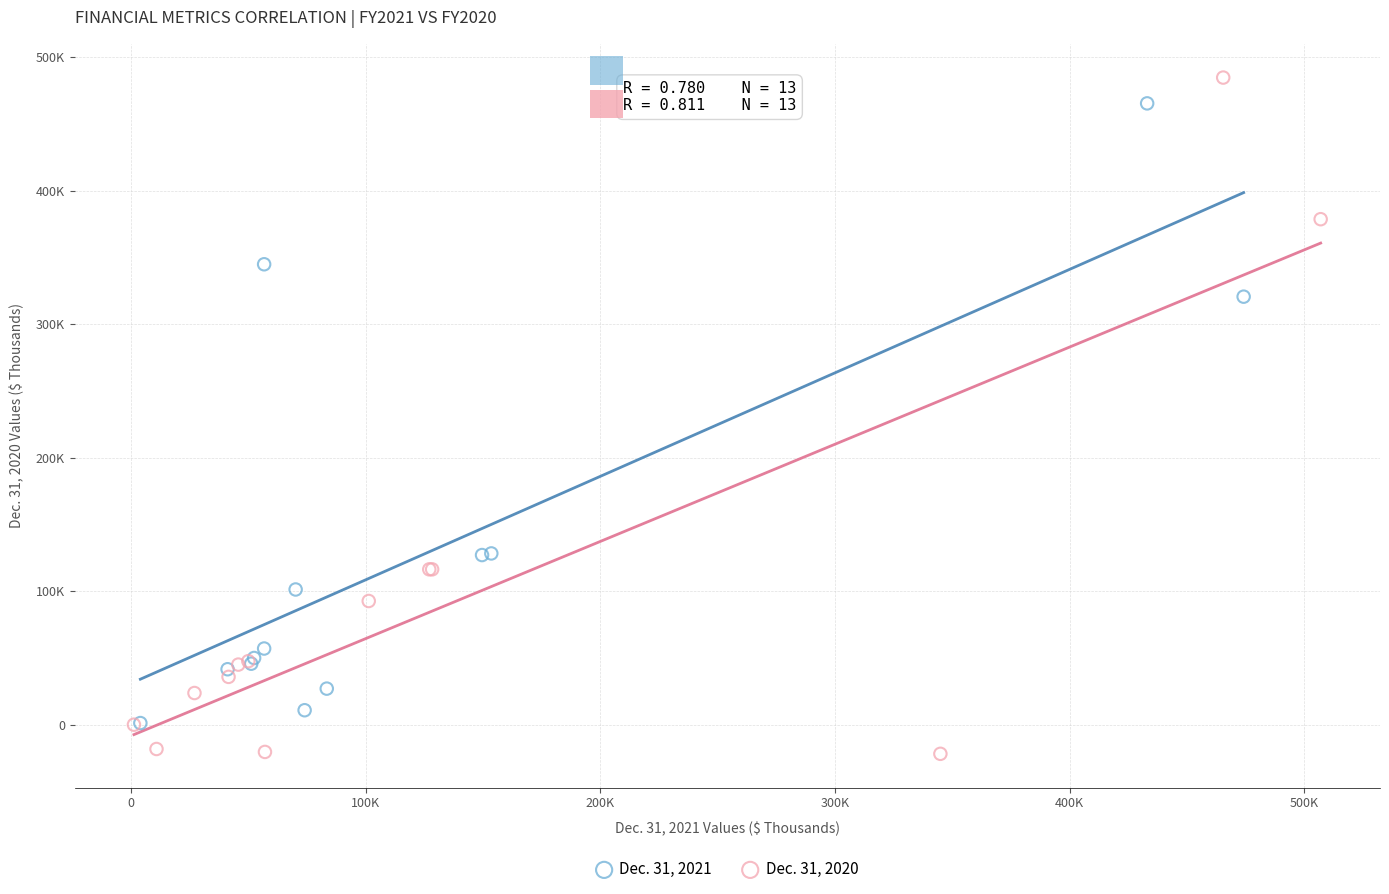

What are all the series names shown in the legend?

Dec. 31, 2021, Dec. 31, 2020